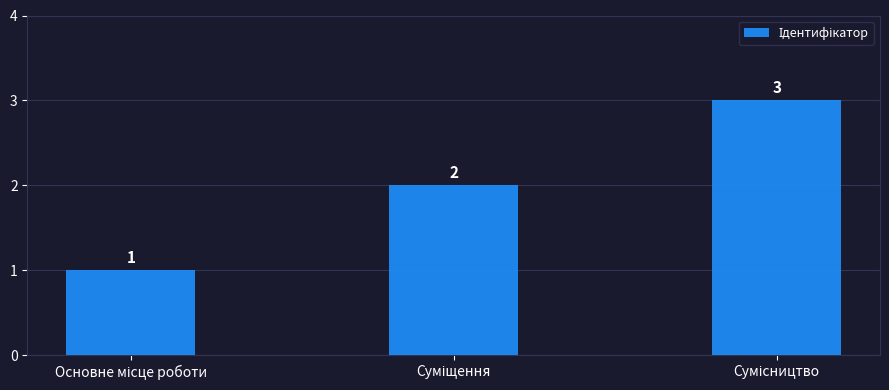

What is the greatest value displayed?

3